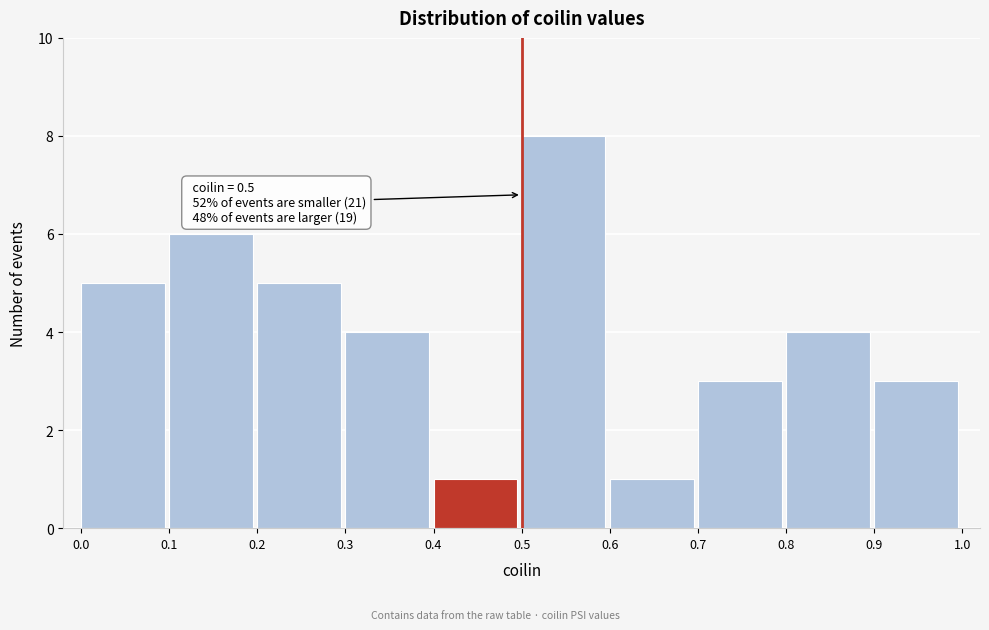

Which range on the x-axis has the tallest bar?

0.5 to 0.6